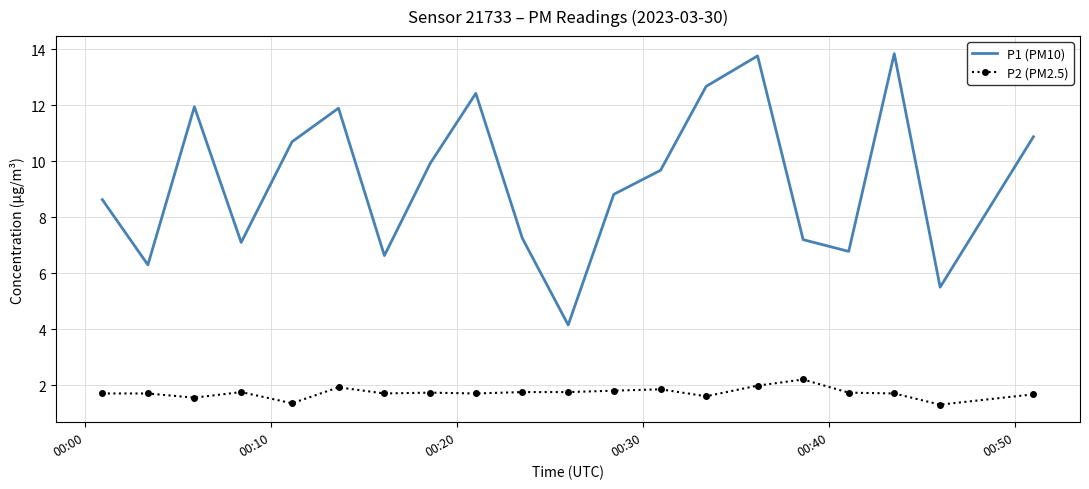

Which series has the widest spread of values?

P1 (PM10)